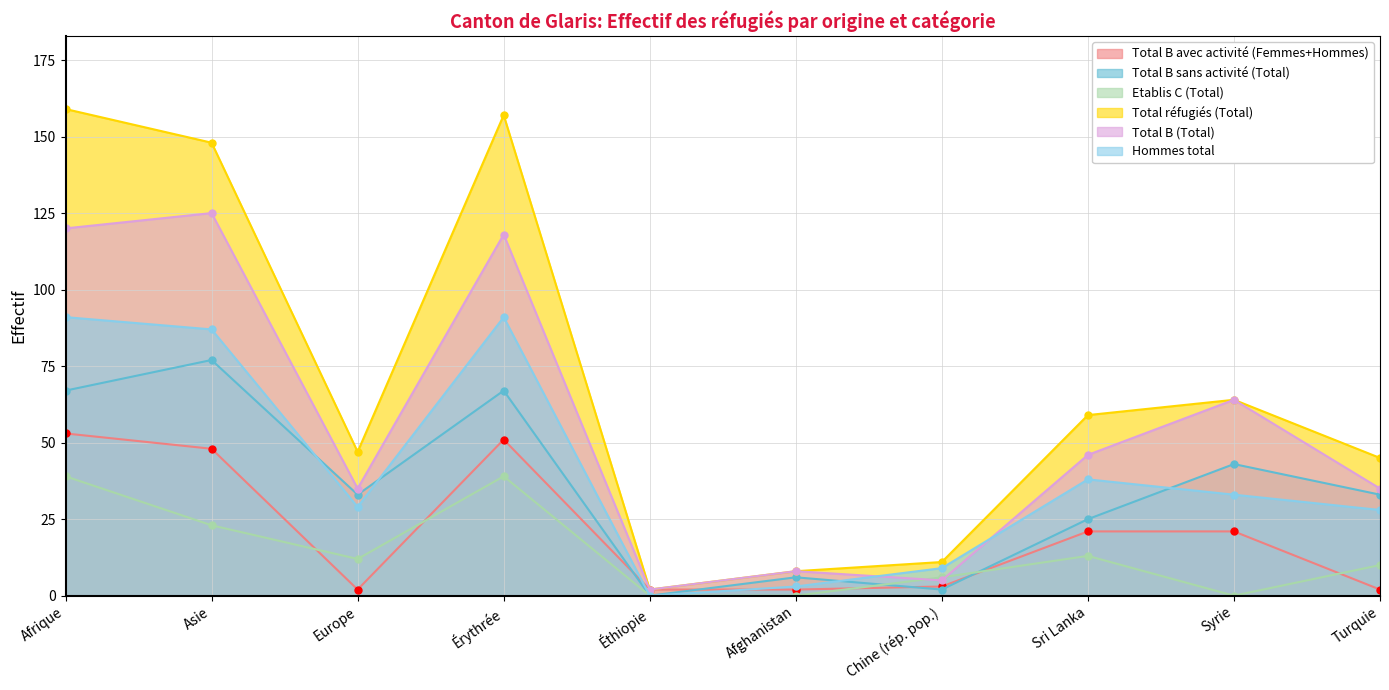

Between Syrie and Afrique, which is larger?

Afrique